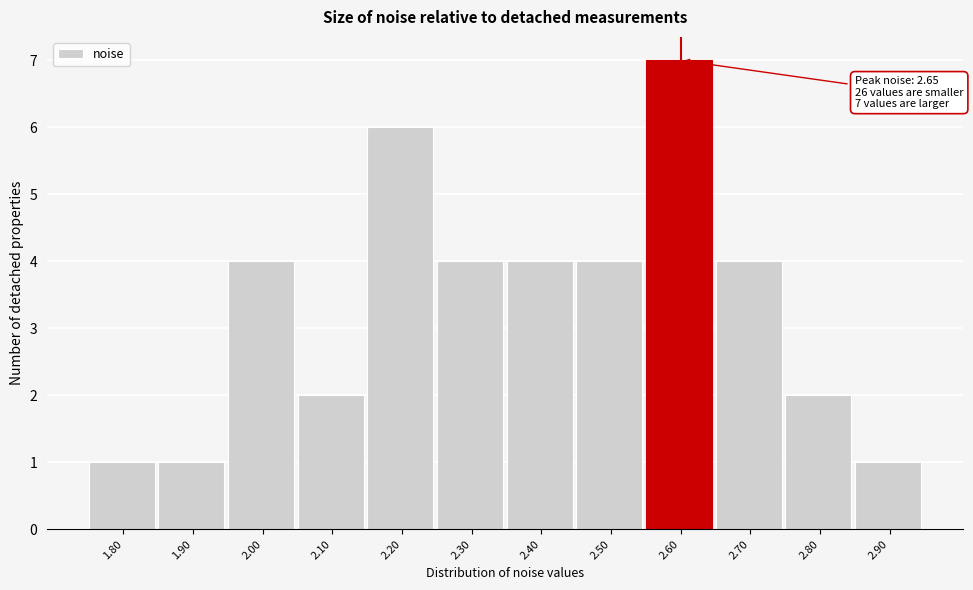

Reading left to right, extract all data points from this chart.

1.80=1	1.90=1	2.00=4	2.10=2	2.20=6	2.30=4	2.40=4	2.50=4	2.60=7	2.70=4	2.80=2	2.90=1